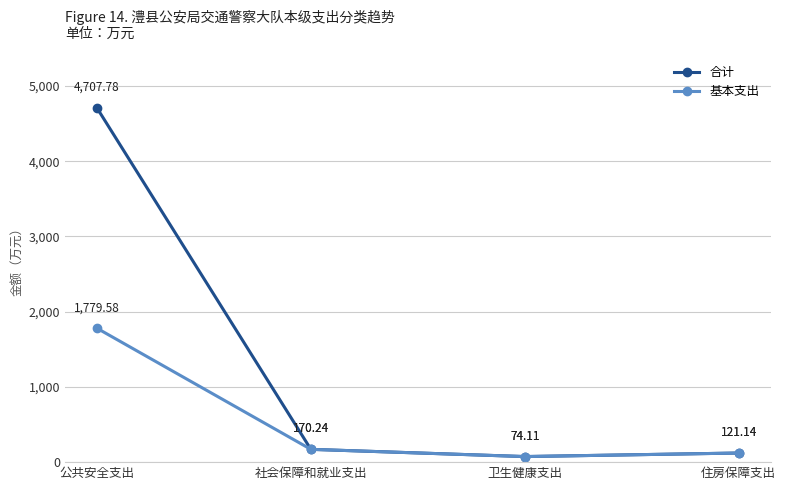

Rank the series by their average value, from highest to lowest.

合计, 基本支出